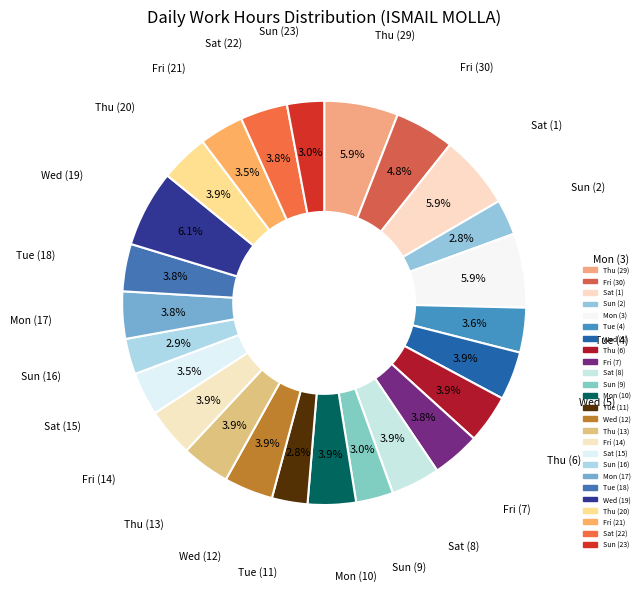

Count the number of slices in the pie.

25